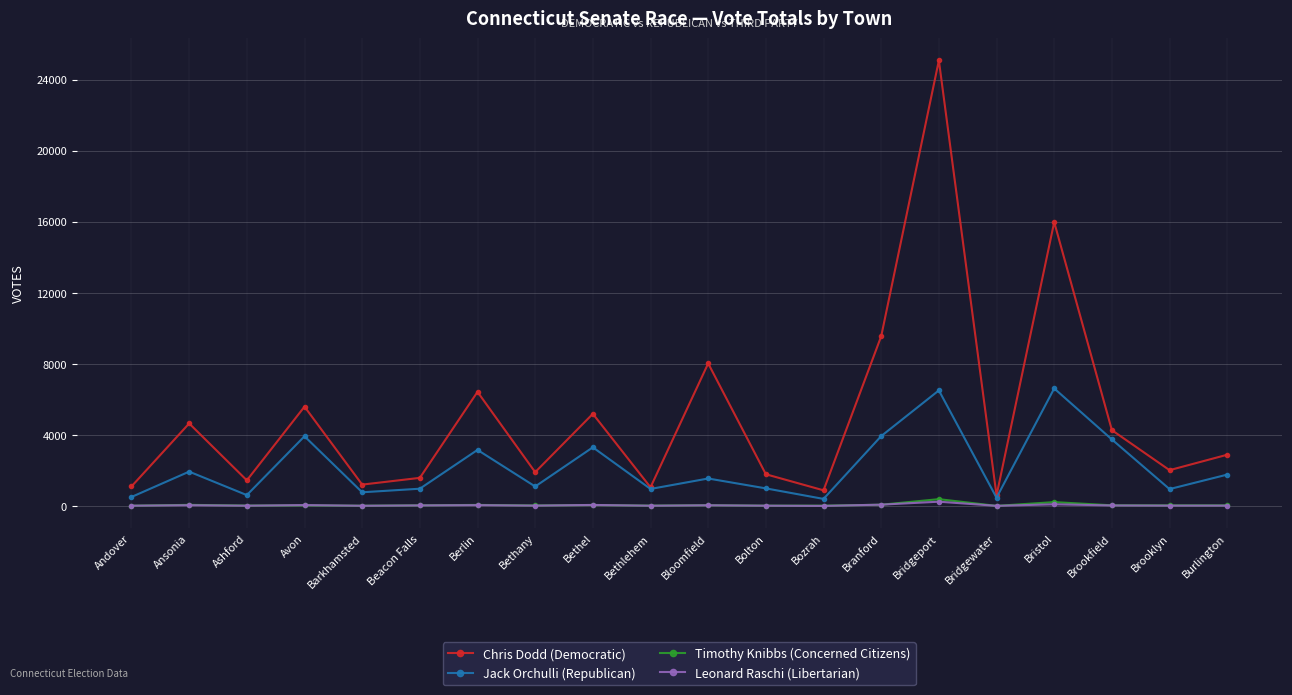

Which series changed the most between Bolton and Branford?

Chris Dodd (Democratic)